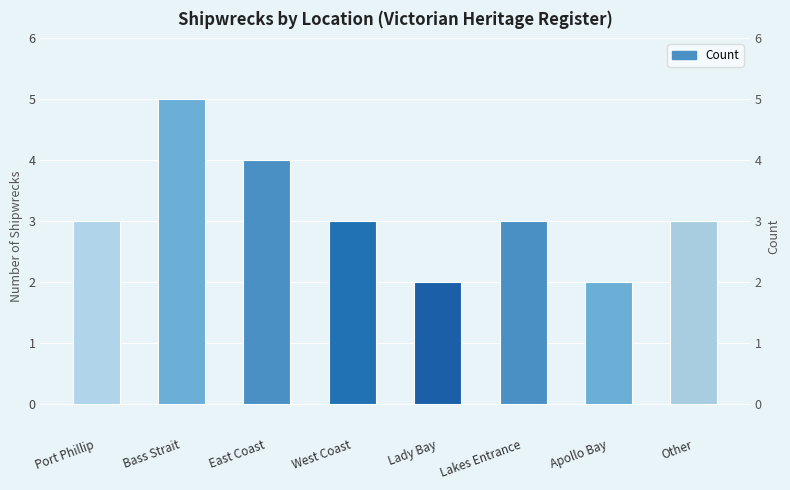

What is the sum of the values at Lady Bay and East Coast?

6